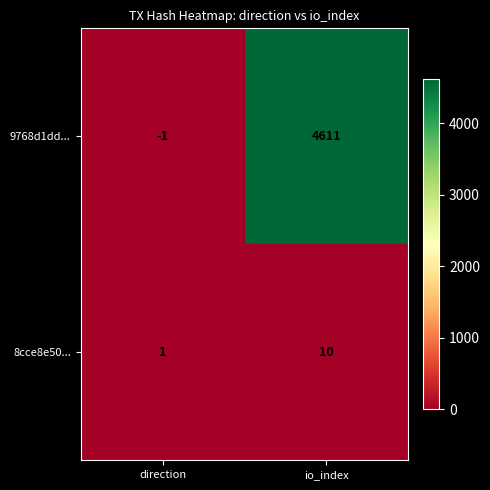

What is the sum of all 9768d1dd... values?

4610